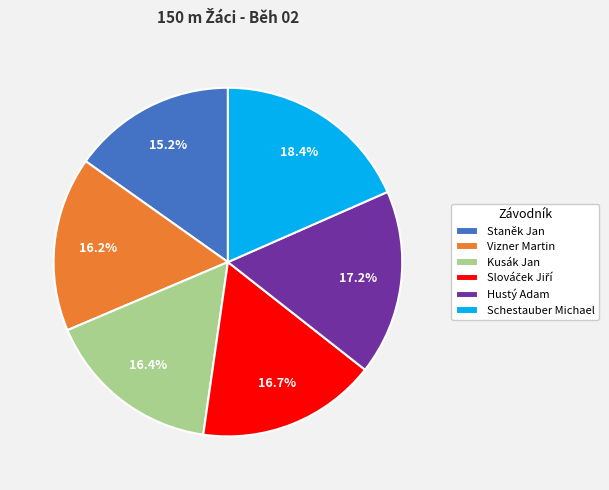

To the nearest percent, what is the combined percentage of Hustý Adam and Vizner Martin?

33%